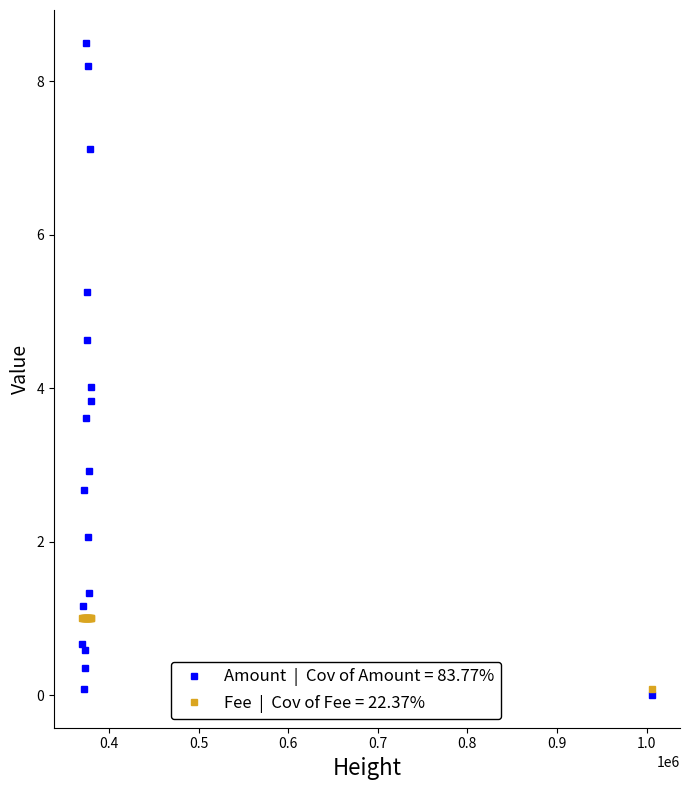

What is the maximum value shown in the chart?

8.5